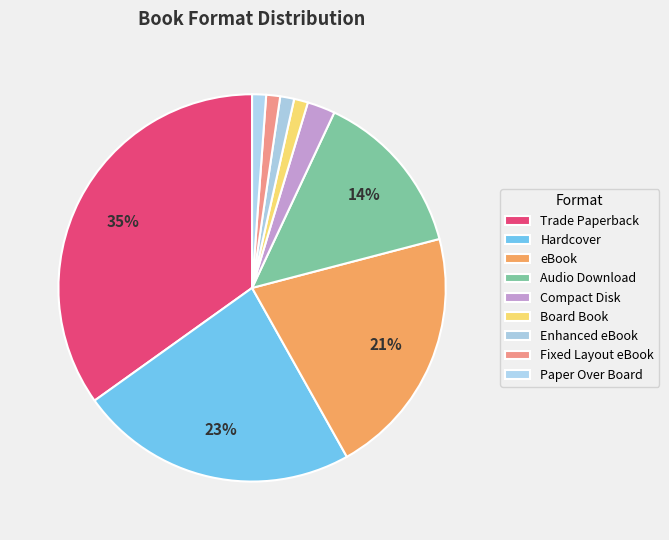

How many slices are in this pie chart?

9